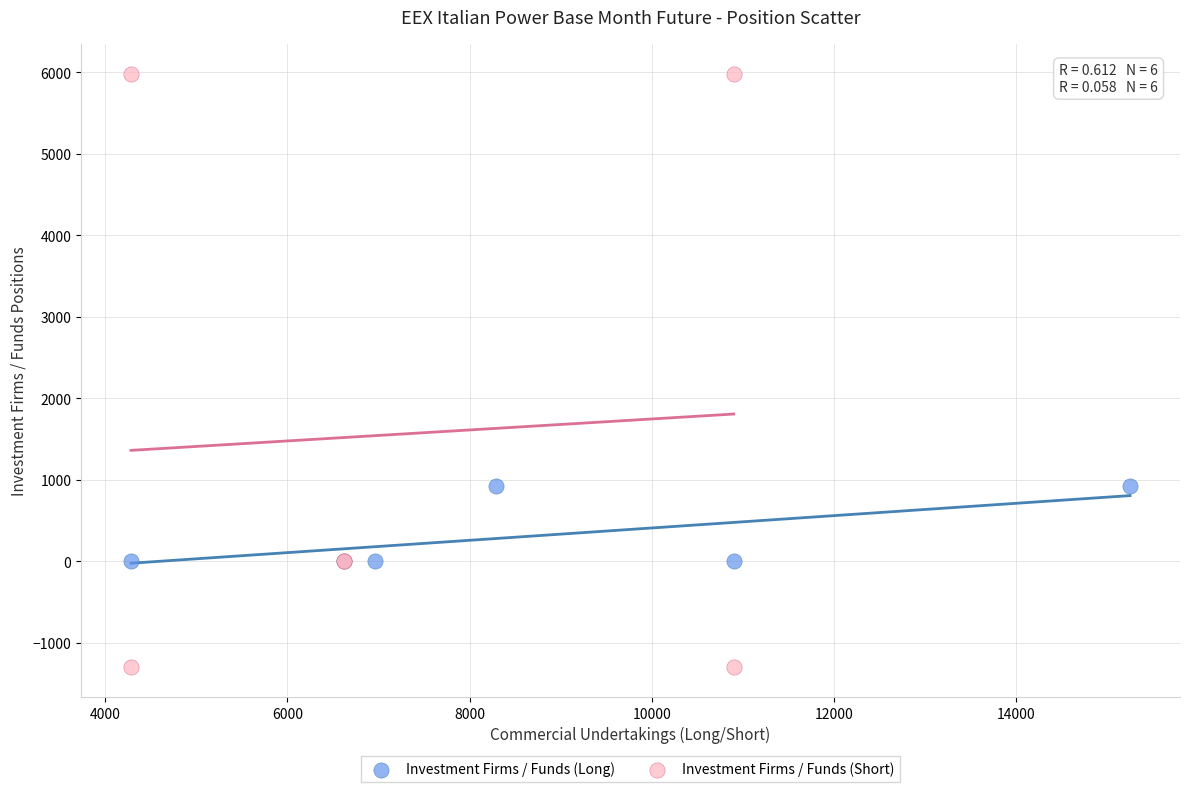

Which series has the widest spread of Y values?

Investment Firms / Funds (Short)